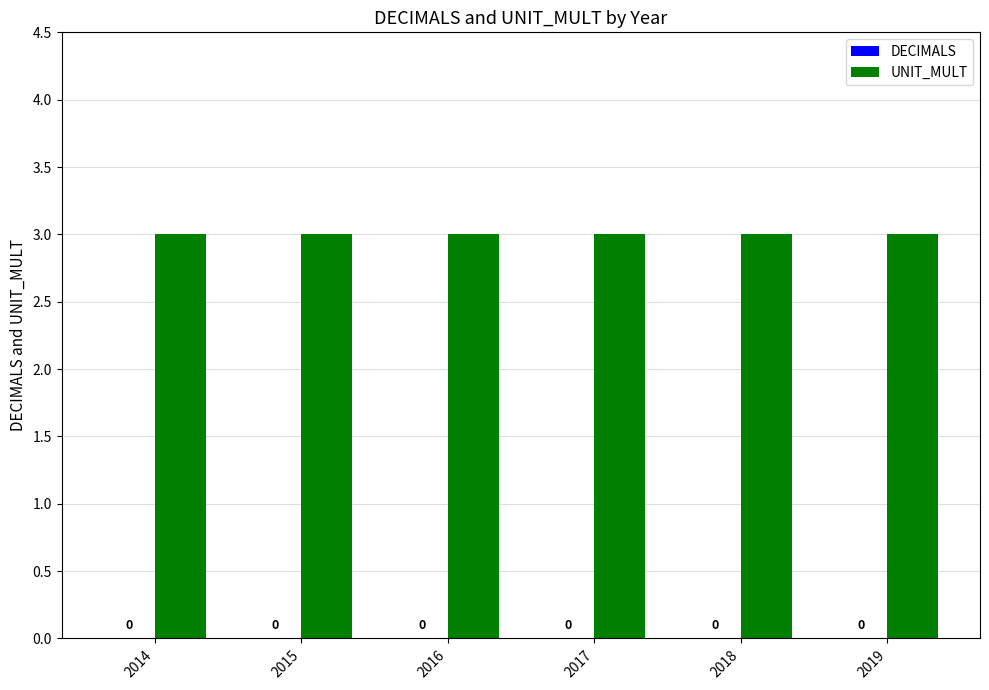

Which category has the lowest value in the DECIMALS series?

2014